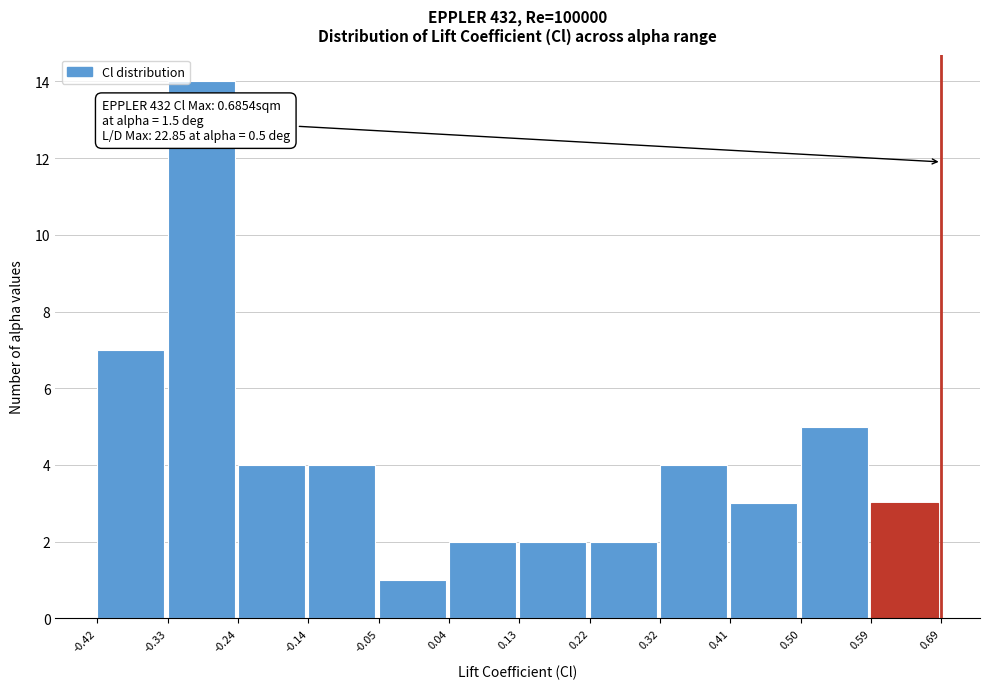

Over which range of the x-axis is the bar tallest?

-0.33 to -0.24